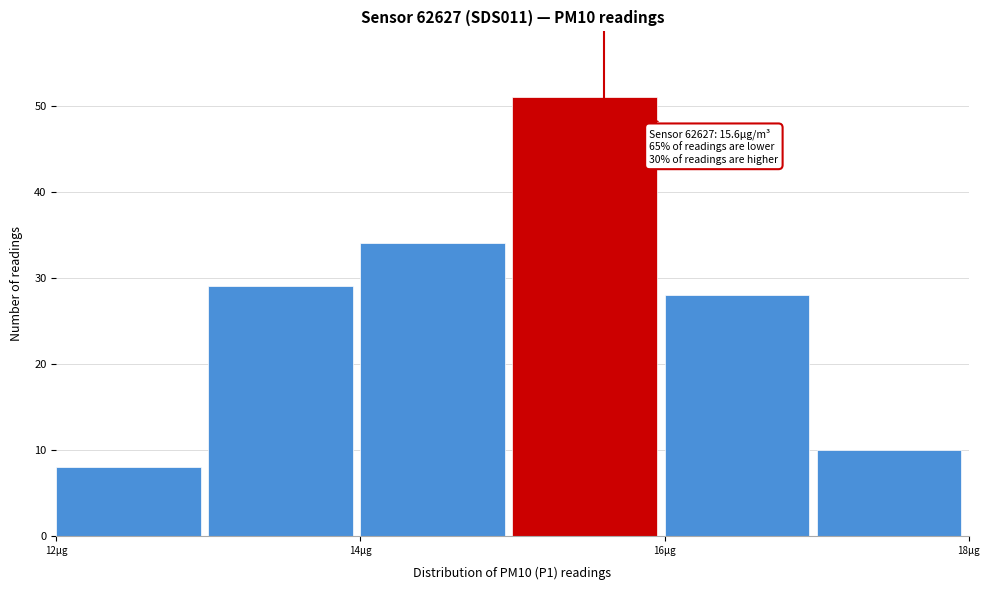

Over which range of the x-axis is the bar tallest?

15 to 16